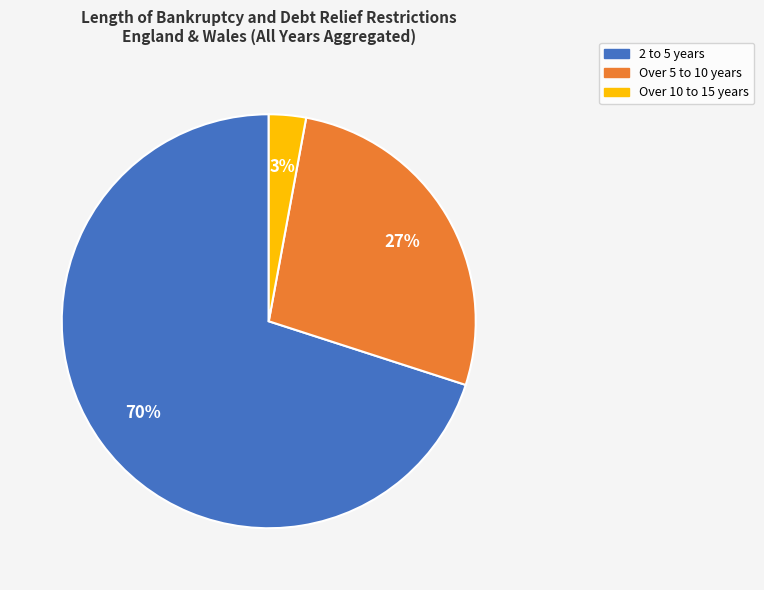

What percentage is the Over 5 to 10 years slice, to the nearest percent?

27%